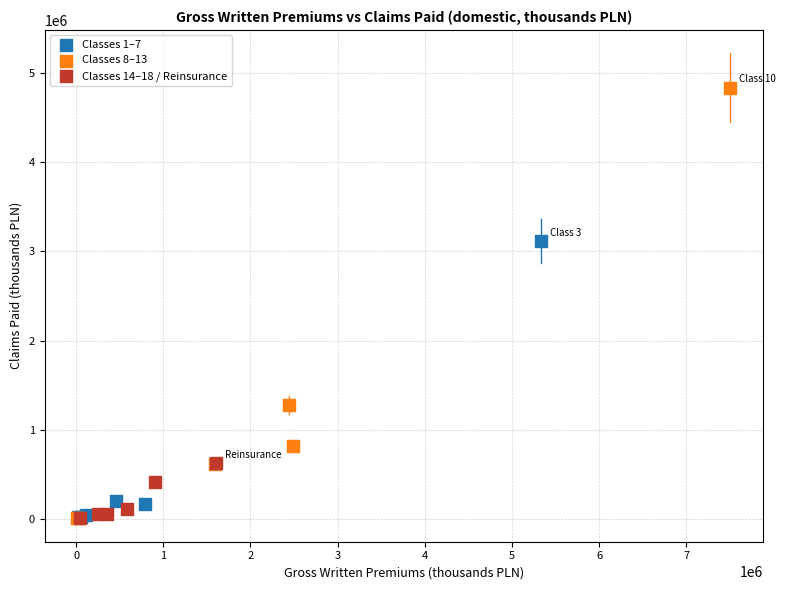

Which series contains the highest Y value?

Classes 8–13